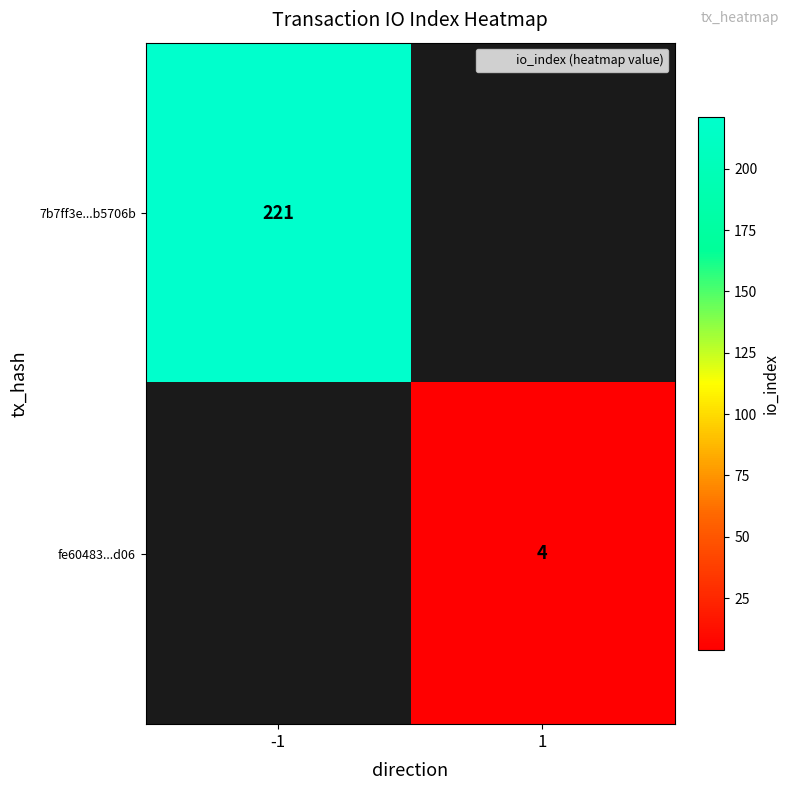

The value of fe60483...d06 at 1 is 1.2. True or false?

False